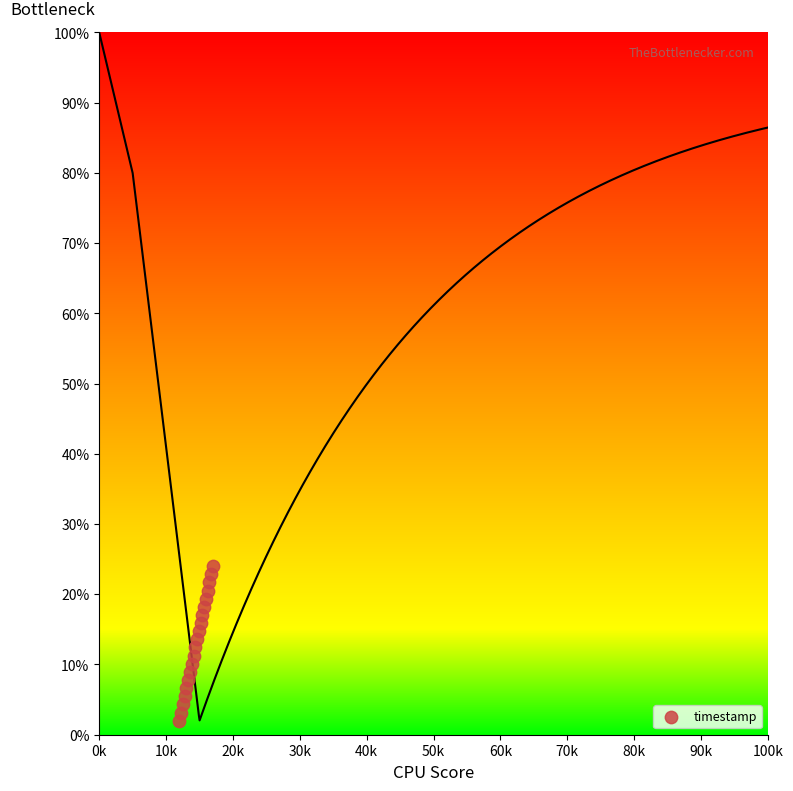

What is the range of Y values (max minus min)?

22.0